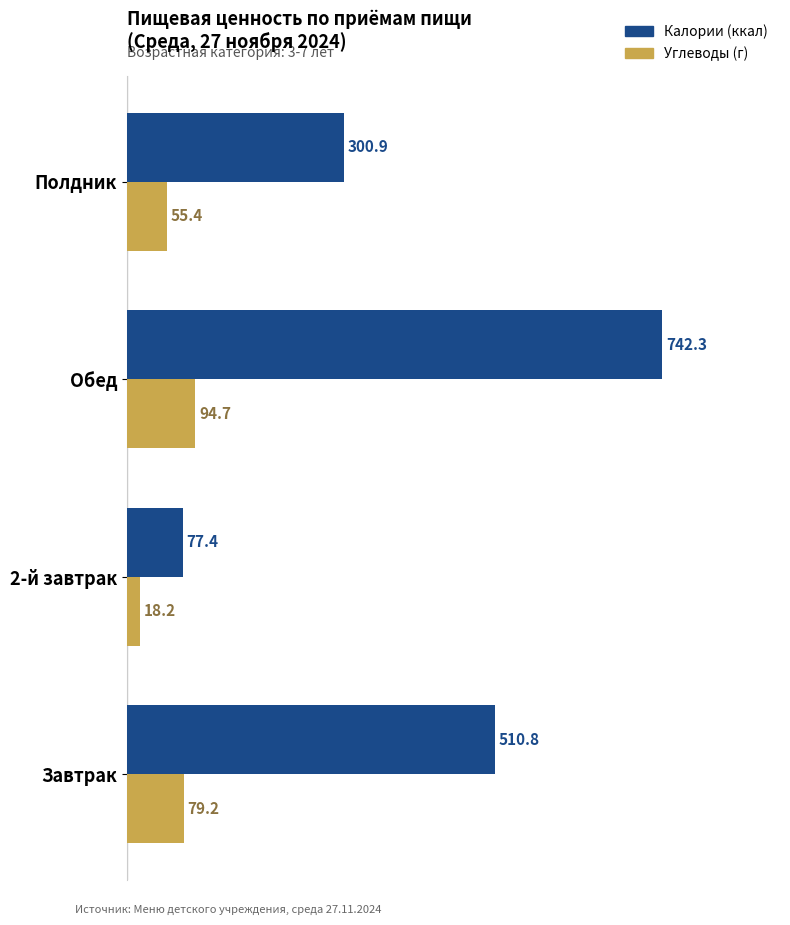

At which label does Калории (ккал) reach its minimum?

2-й завтрак